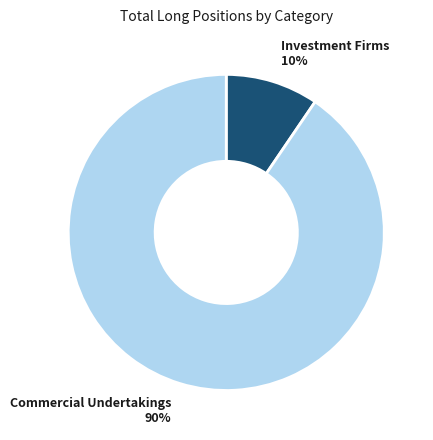

How many slices are in this pie chart?

2